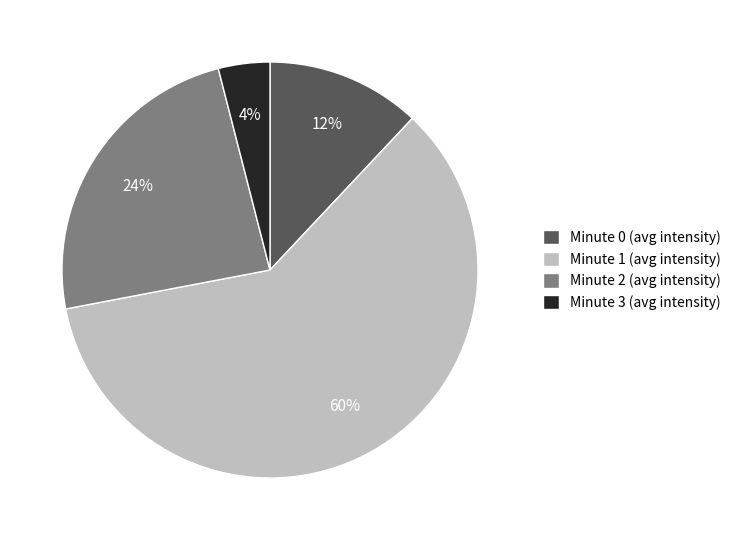

How many segments does this pie chart have?

4